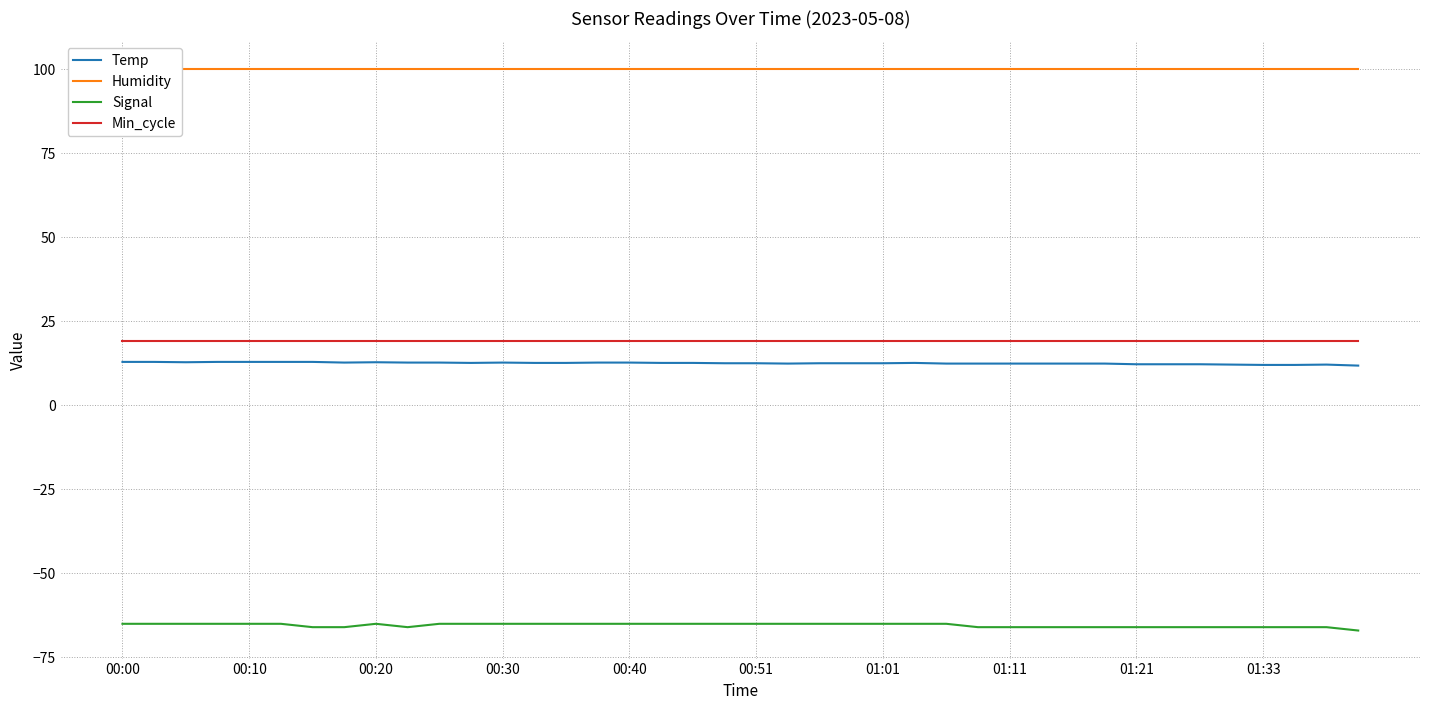

The Signal series shows -65.0 at 00:30. True or false?

True